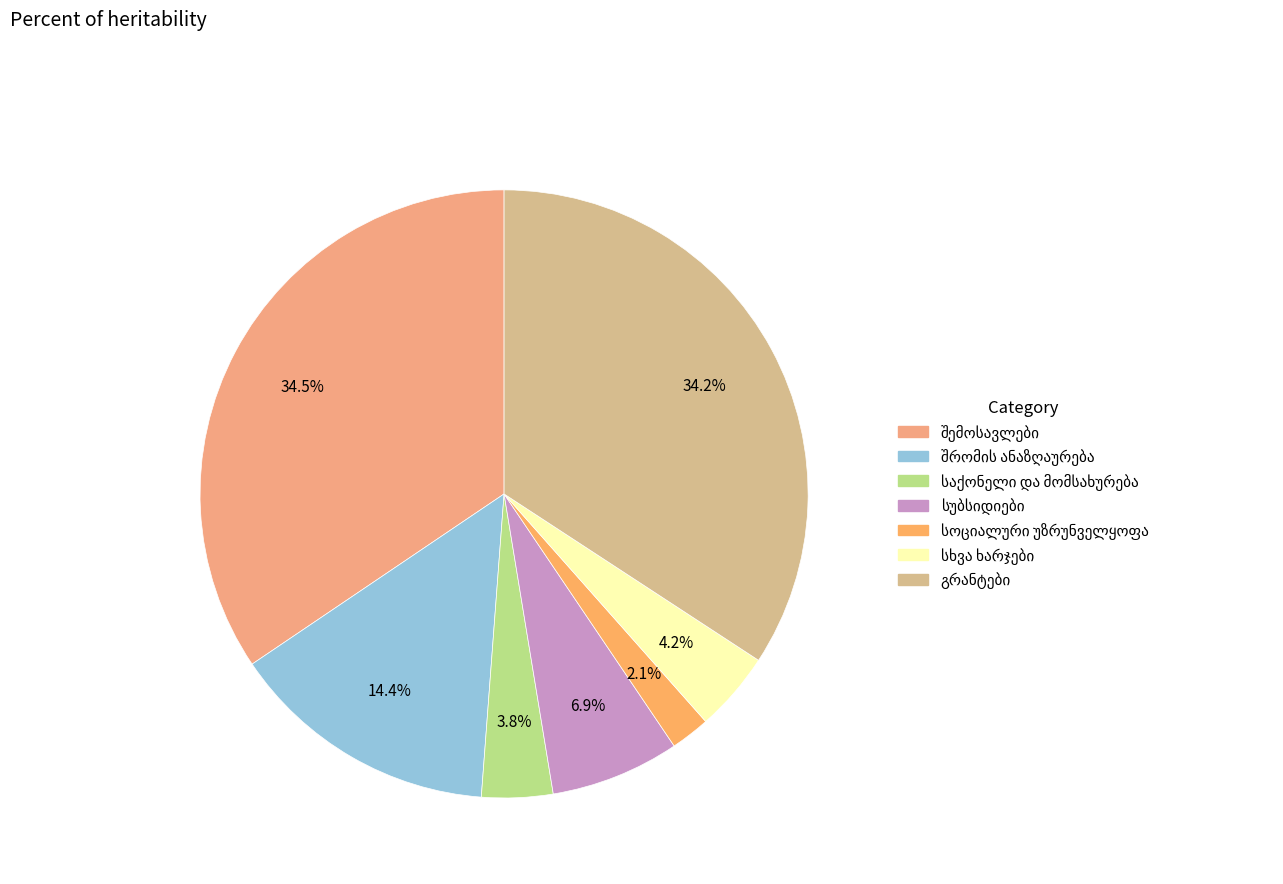

What is the largest slice in the pie chart?

შემოსავლები